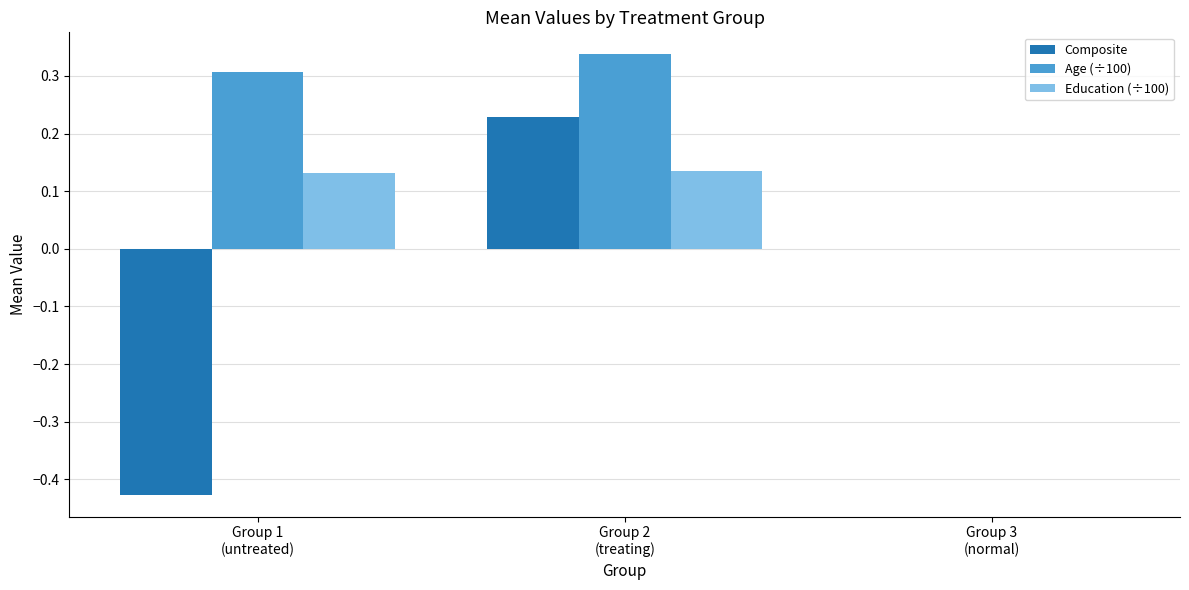

What is the sum of all Age (÷100) values?

0.6